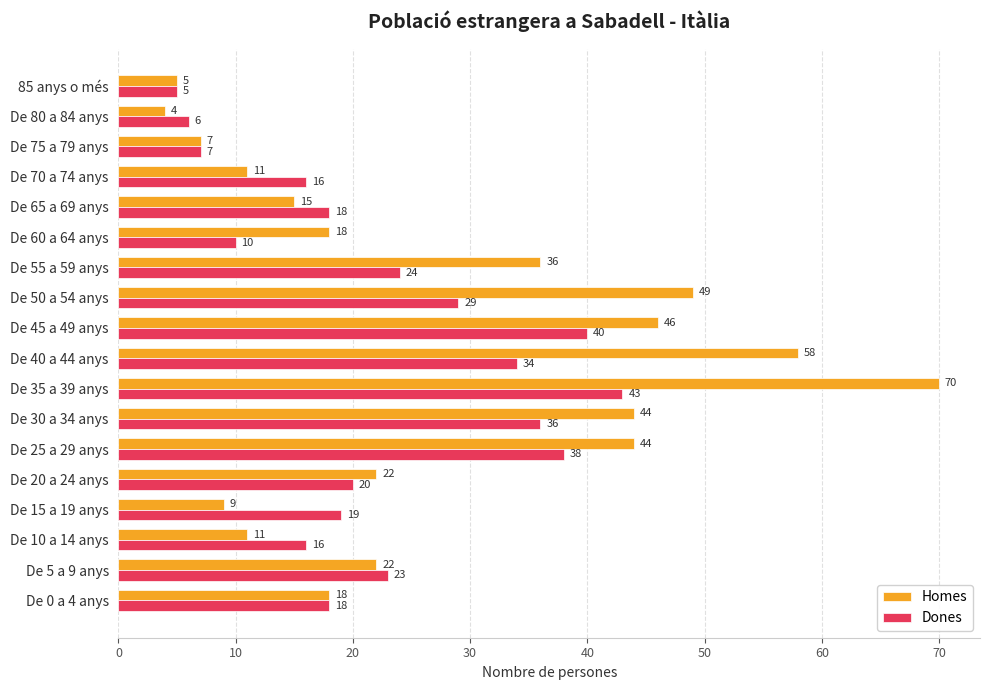

Where is Dones nearest to the value 24?

De 55 a 59 anys